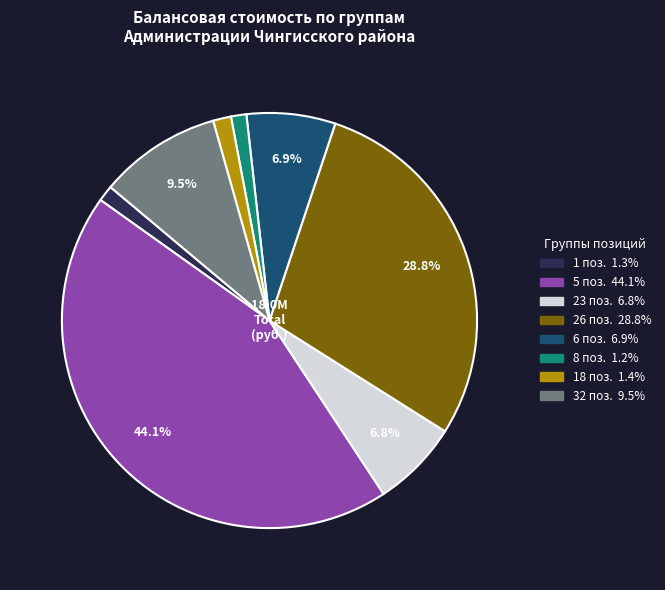

Is it true that 32 поз. is 1% of the pie?

False